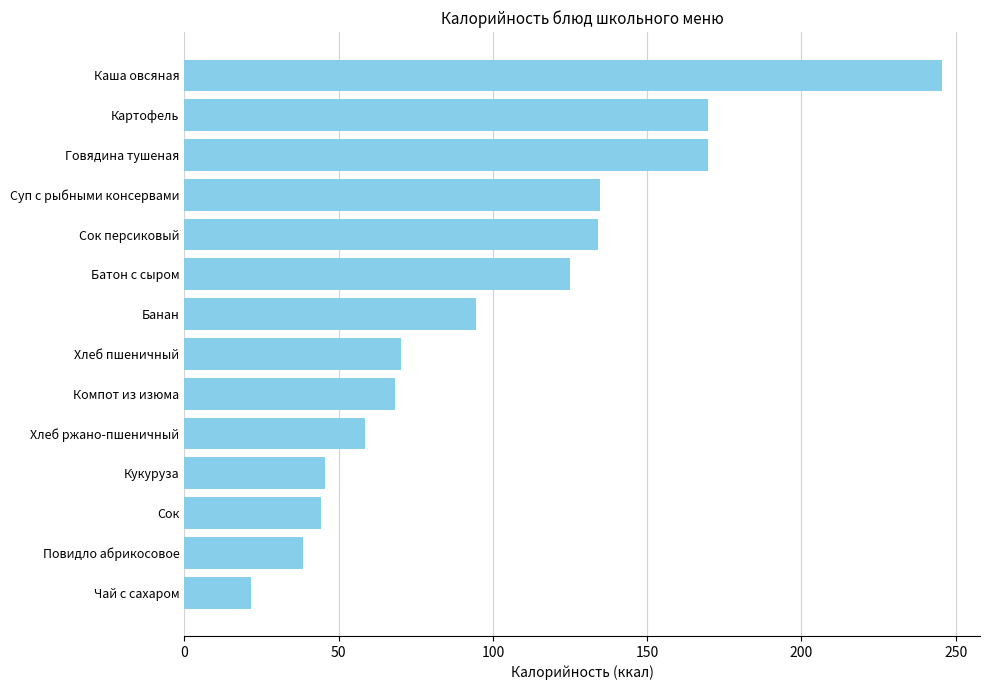

What is the label of the 11th bar from the top?

Кукуруза